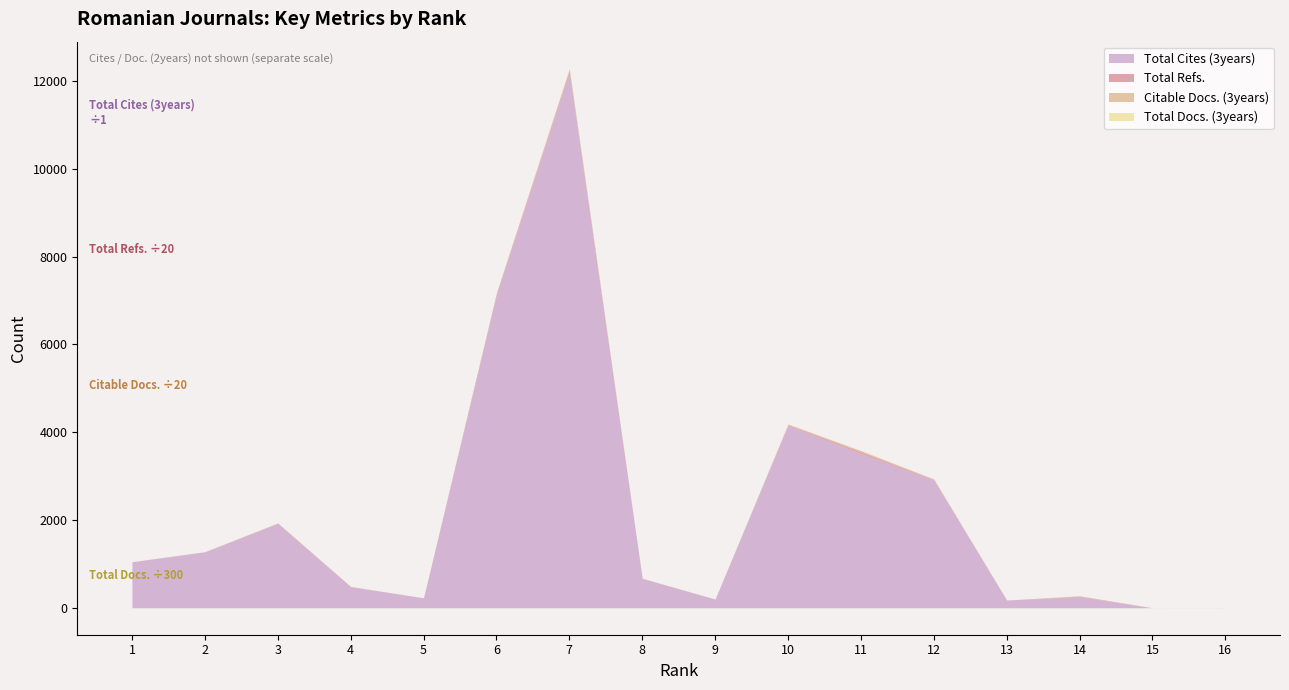

At which label is Total Cites (3years) closest to 6091?

6